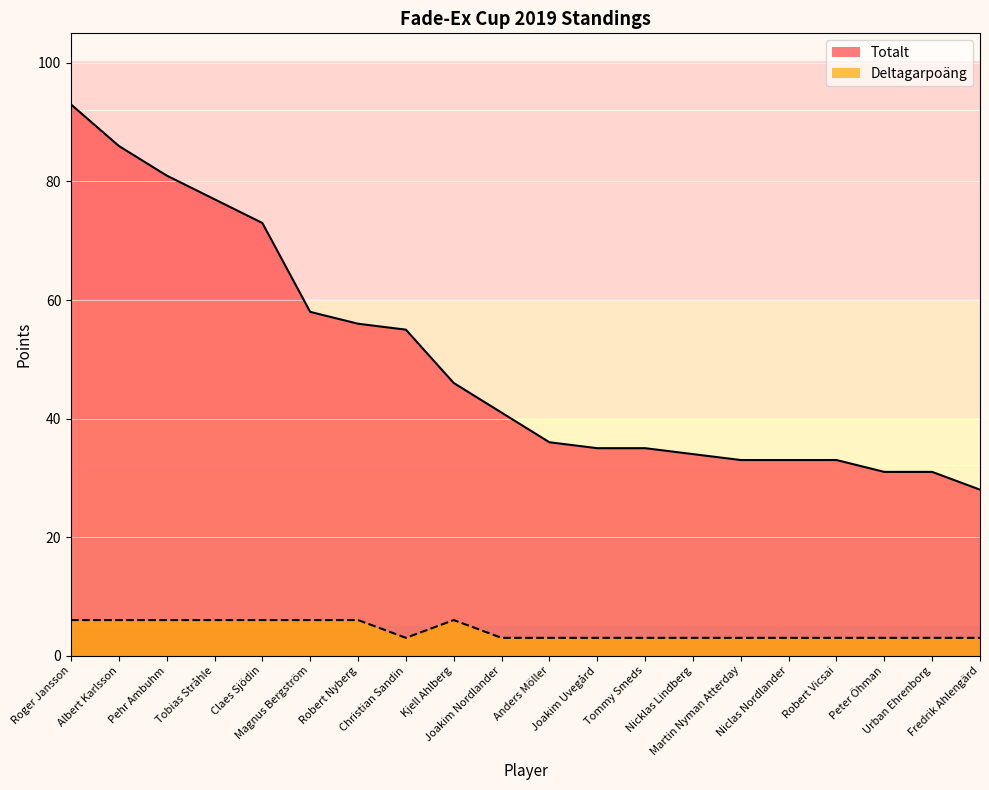

How many interior local valleys does the Deltagarpoäng series have?

1